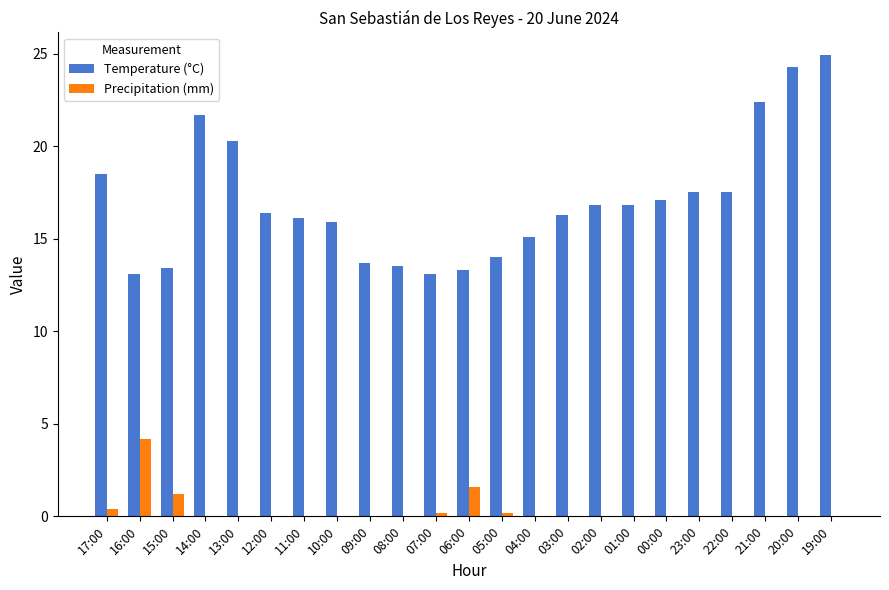

What is the approximate value of Temperature (°C) at 08:00?

13.5